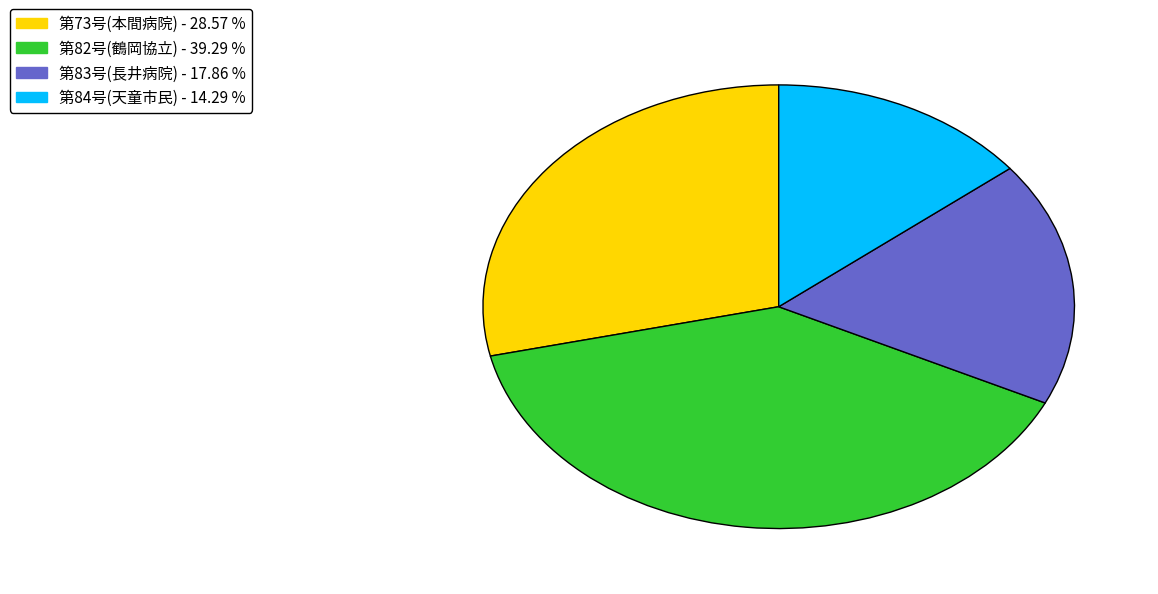

Does any single category account for the majority?

No